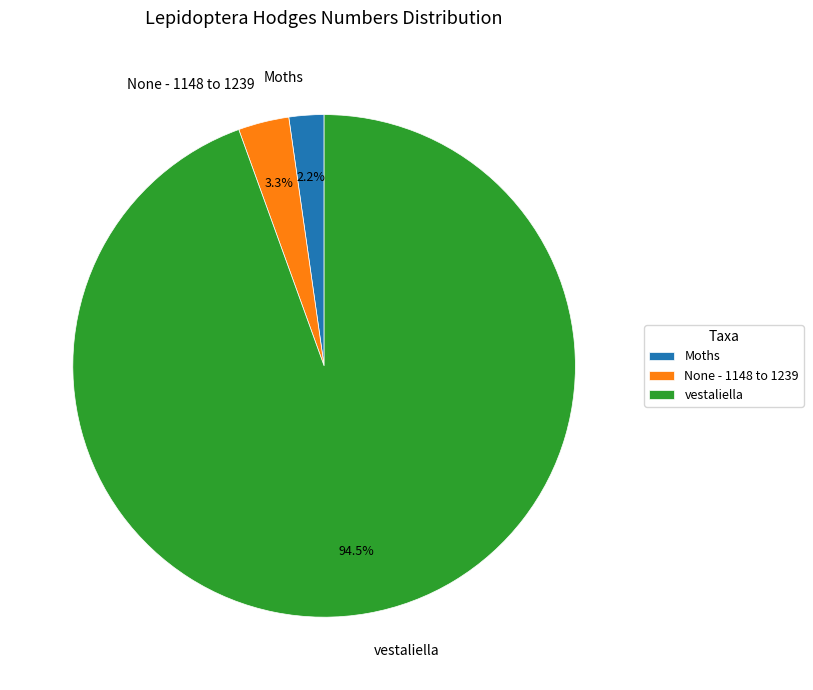

To the nearest percent, what is the average slice percentage?

33%